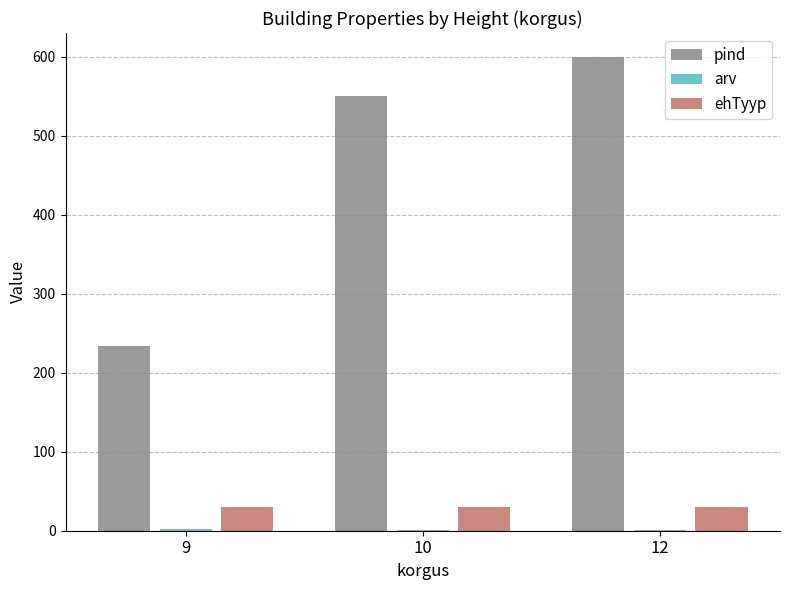

Which category has the highest value across all series?

12